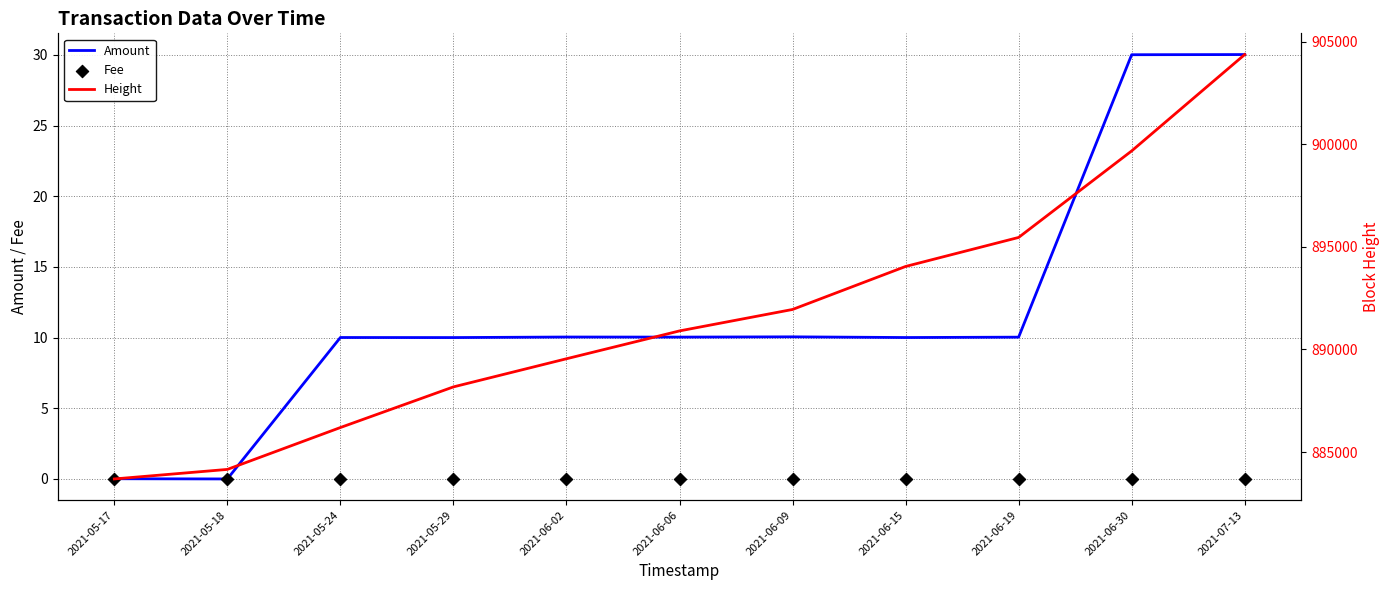

At which category is the sum across all series the highest?

2021-07-13